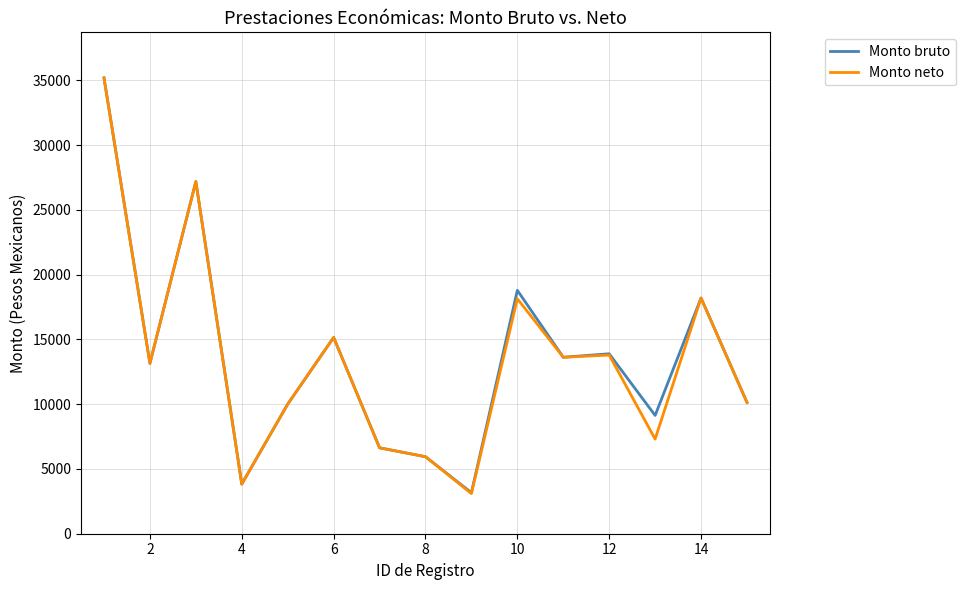

What is the highest value of the Monto bruto series?

35185.0